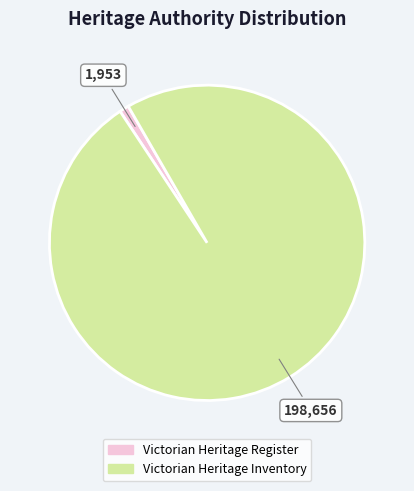

Which has a higher value, Victorian Heritage Inventory or Victorian Heritage Register?

Victorian Heritage Inventory